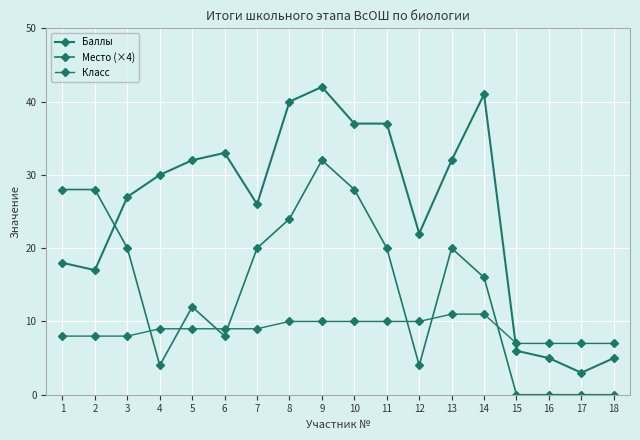

Is this an area chart (filled region under the line)?

No